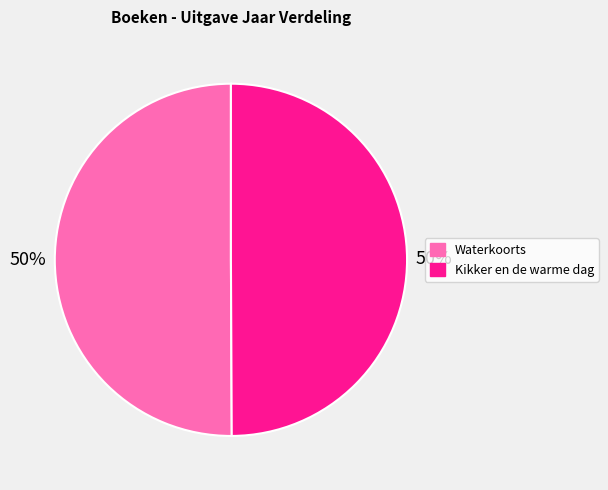

What is the ratio of the value at Kikker en de warme dag to the value at Waterkoorts?

1.0